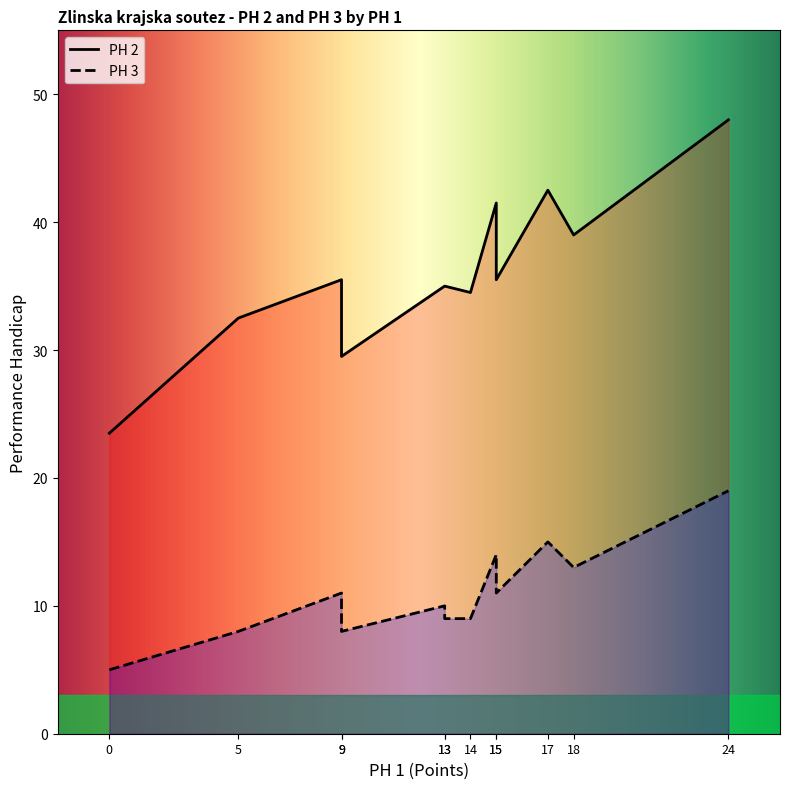

What is the sum of all PH 2 values?

432.0